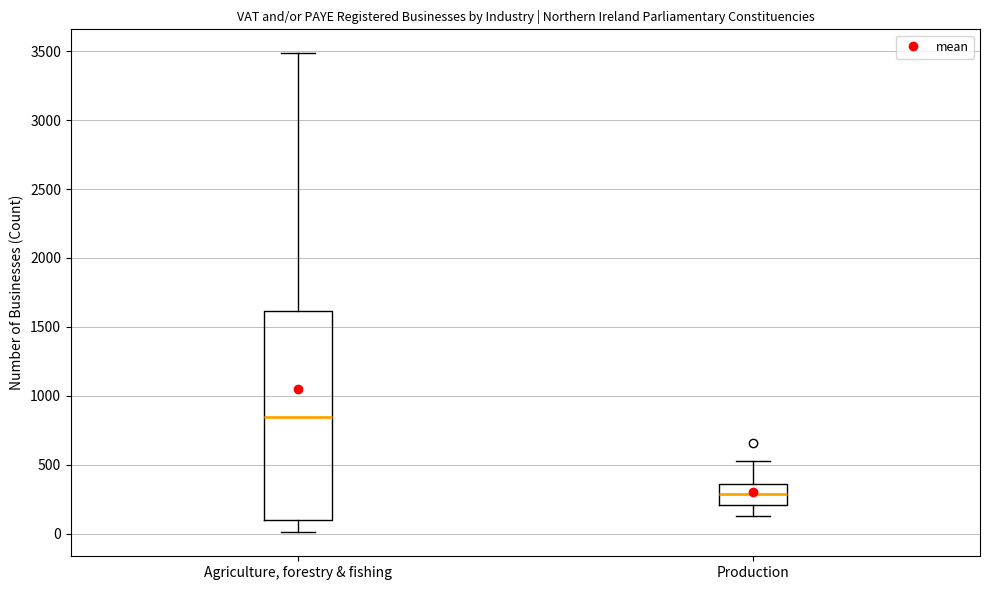

Comparing the boxes themselves (not the whiskers), which one is the tallest?

Agriculture, forestry & fishing